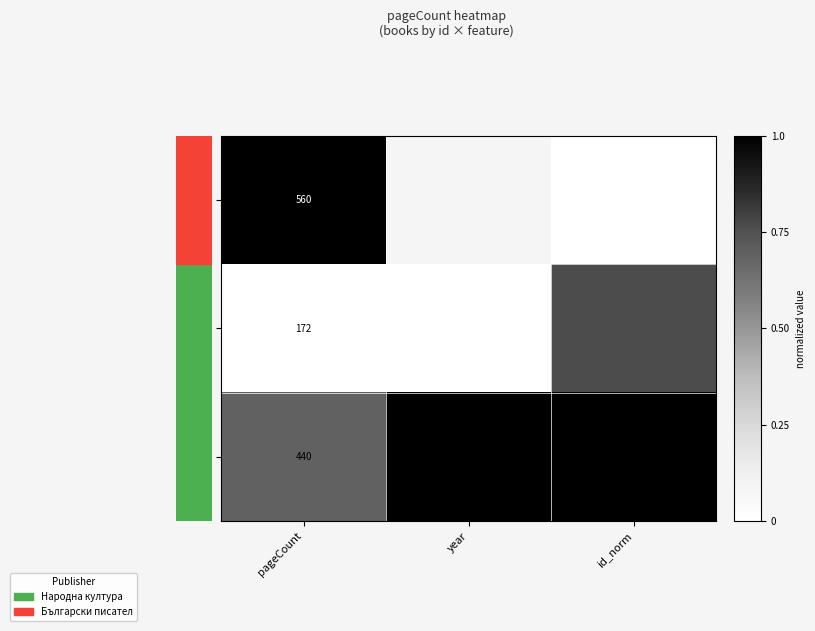

Which series has the largest range (max minus min)?

4614